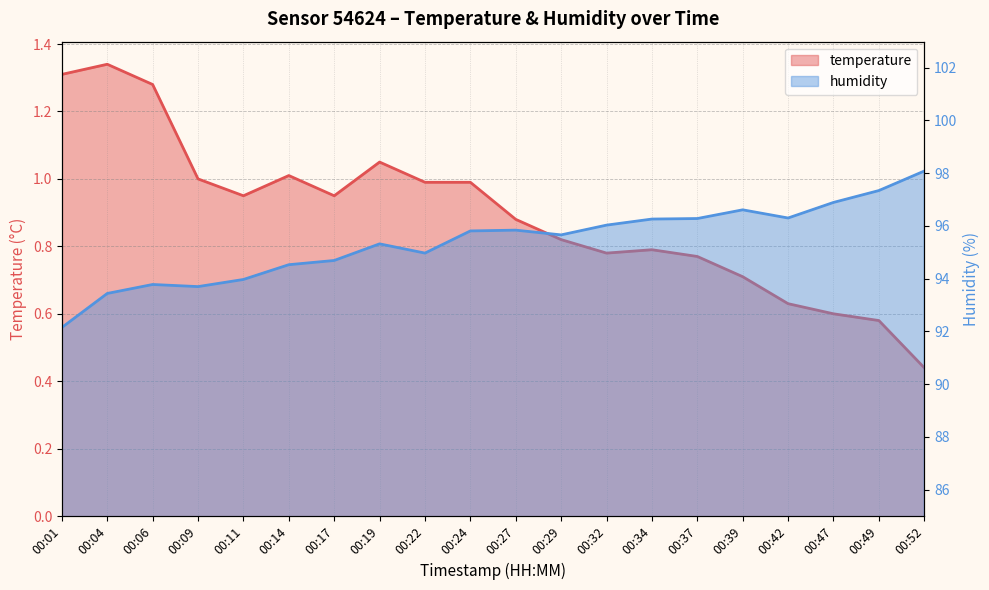

How many interior local valleys does the humidity series have?

4